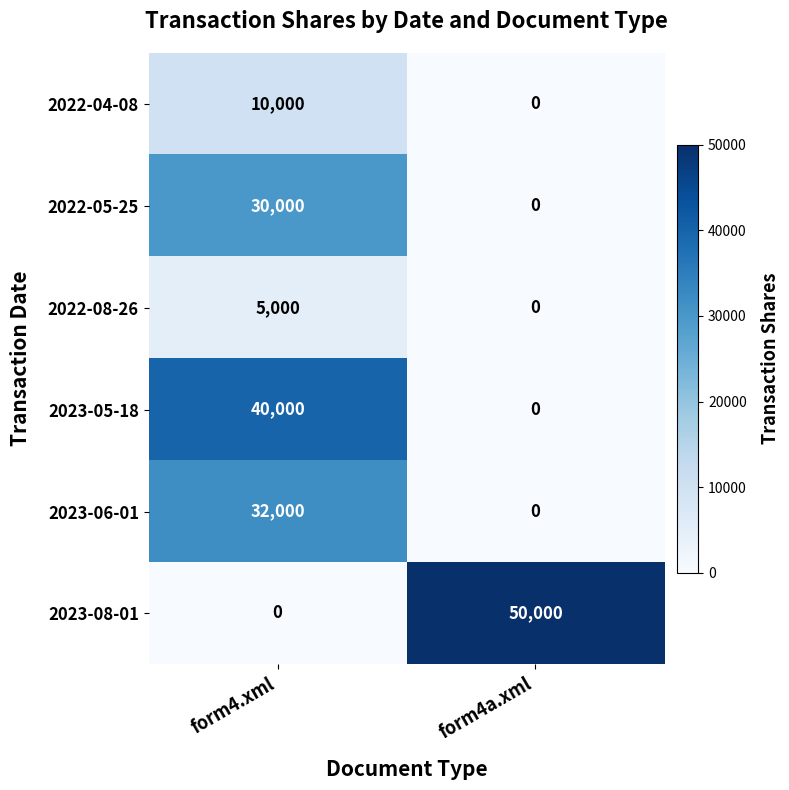

Which category has the lowest value in the 2022-04-08 series?

form4a.xml